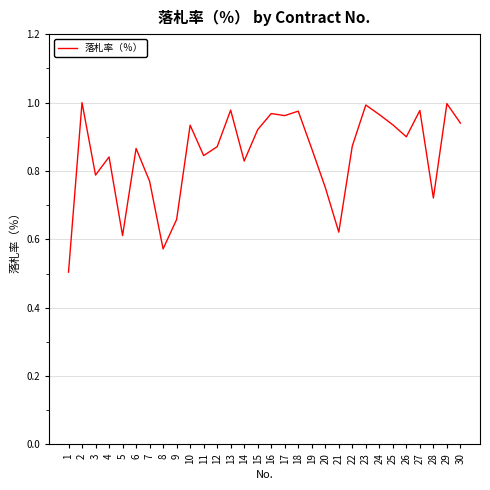

Is it true that the value at 15 is 0.9?

True